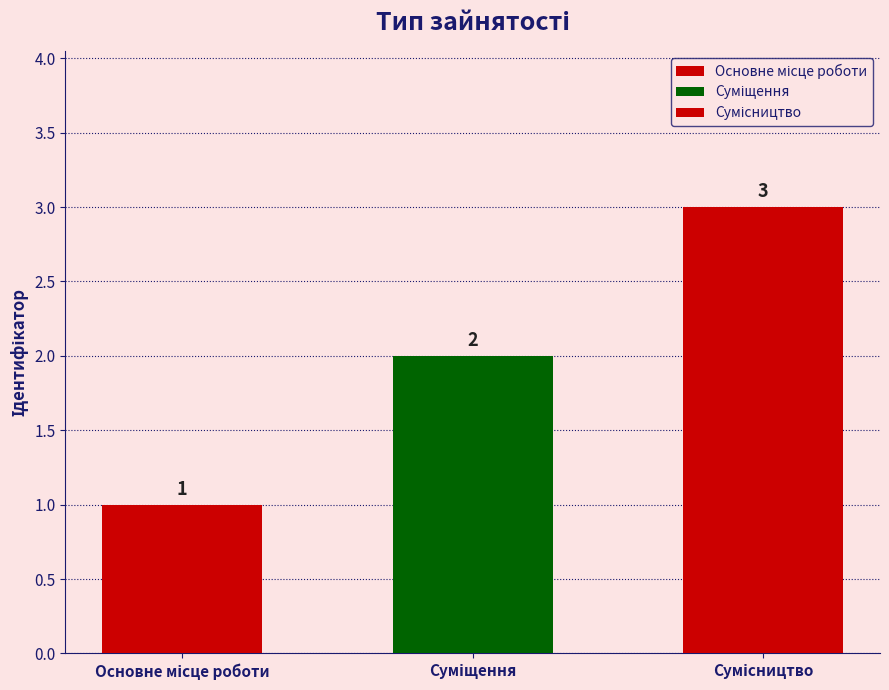

List the labels in order of value, smallest first.

Основне місце роботи, Суміщення, Сумісництво